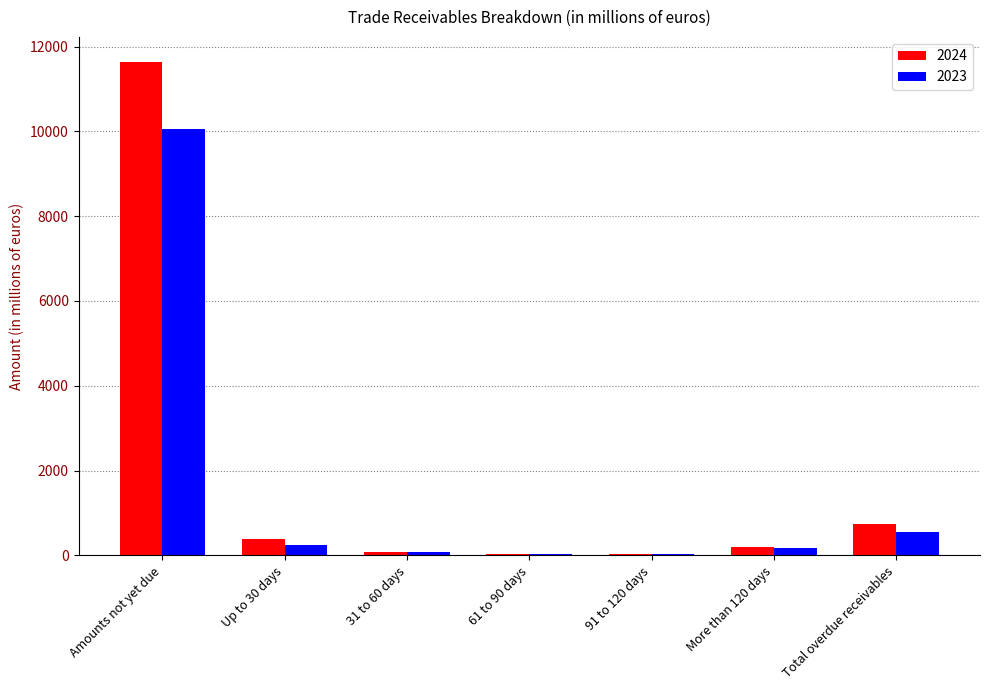

Is it true that 2023 equals 31 at 61 to 90 days?

True